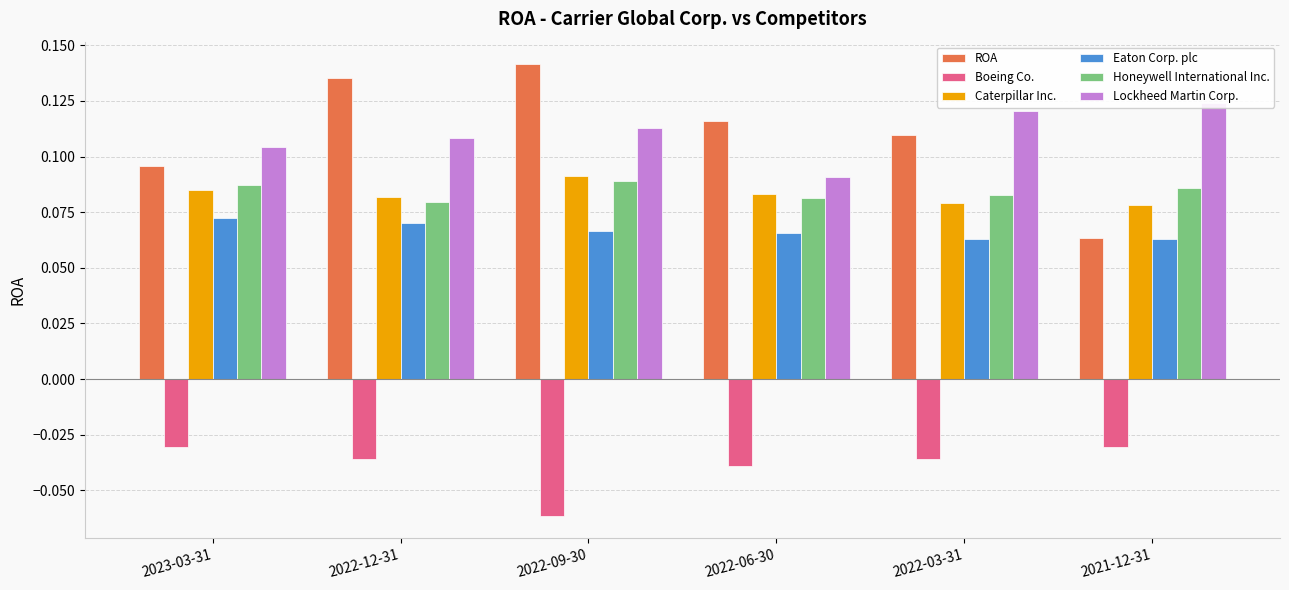

Which category has the highest value in the Lockheed Martin Corp. series?

2021-12-31